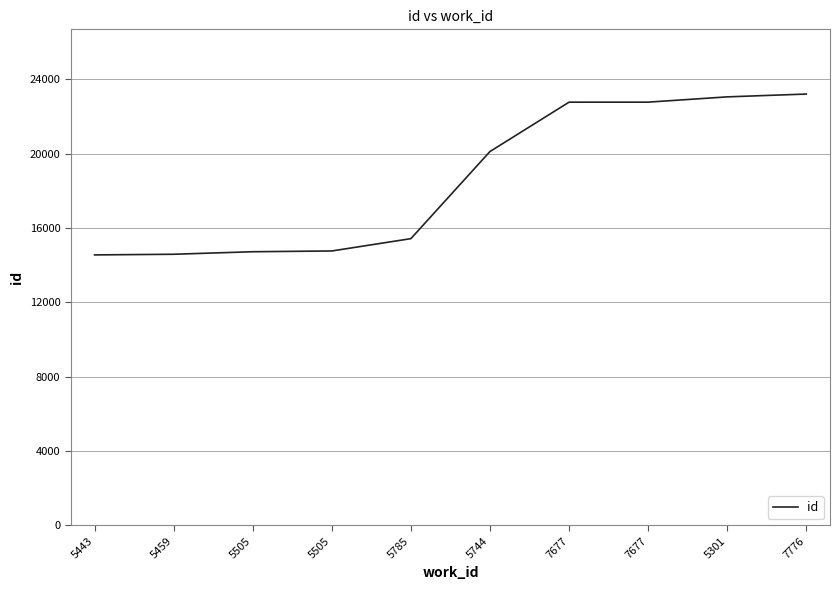

Does the chart have visible grid lines?

Yes